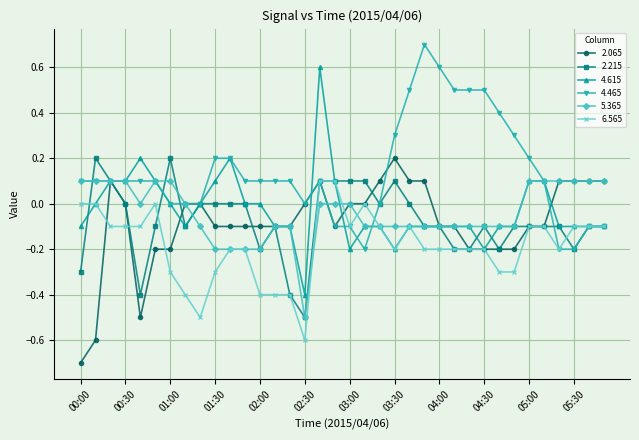

Which series has the largest total across all categories?

4.465